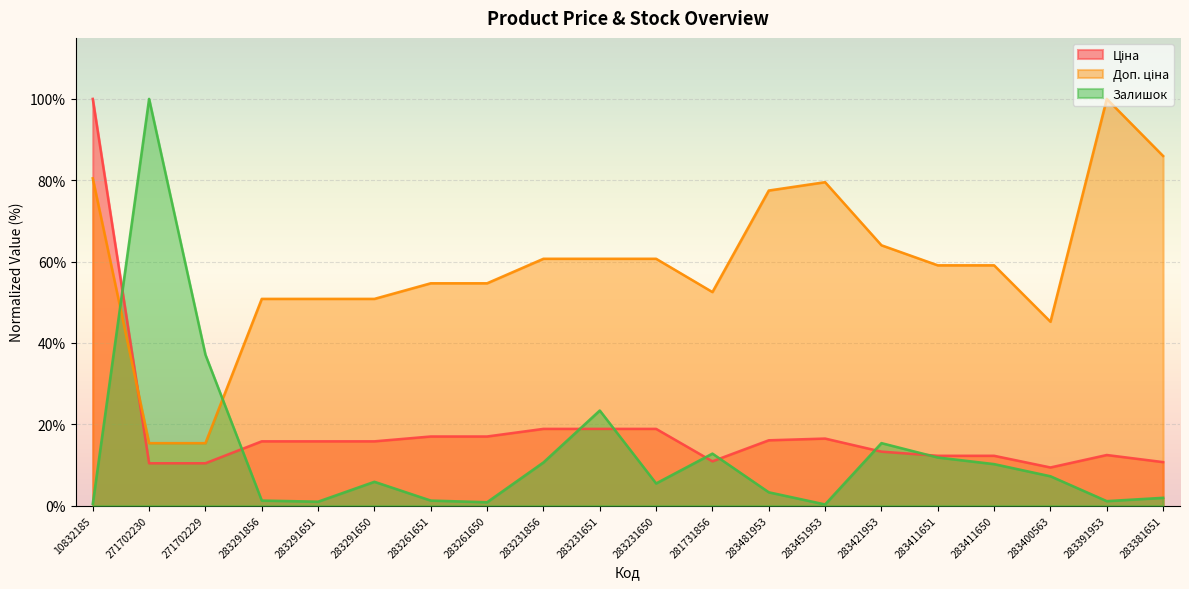

Which series has the largest range (max minus min)?

Залишок